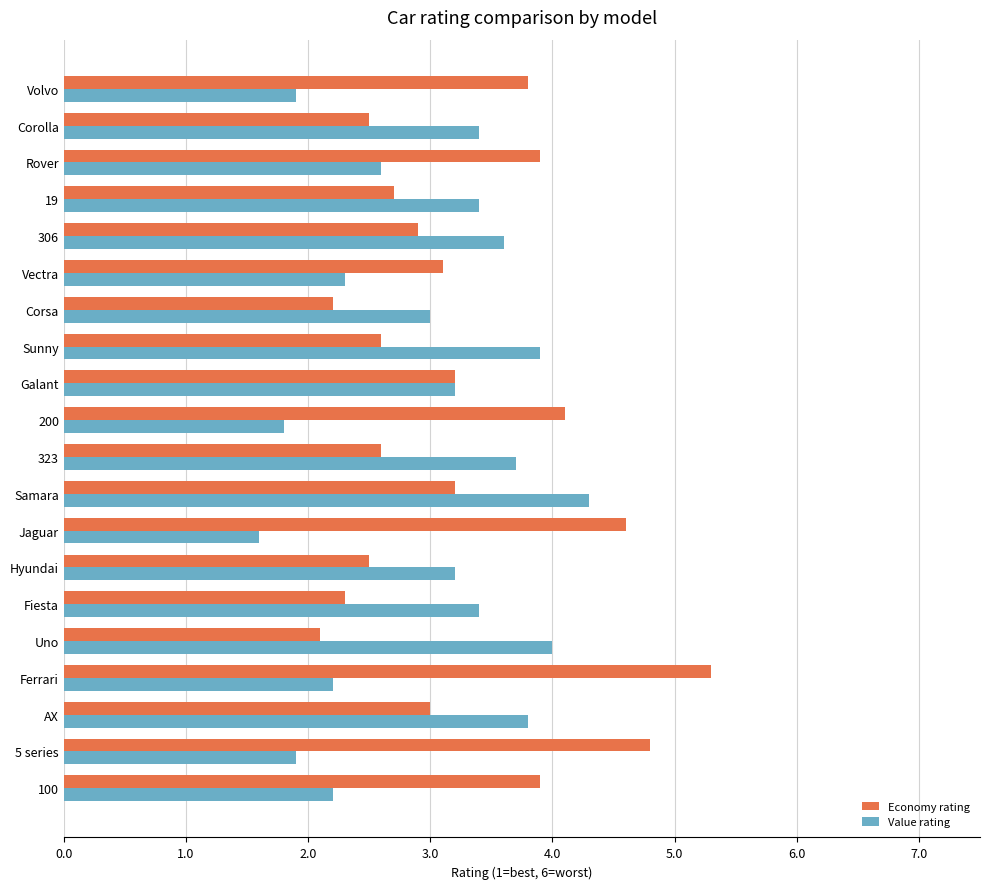

Which series has the largest total across all categories?

Economy rating